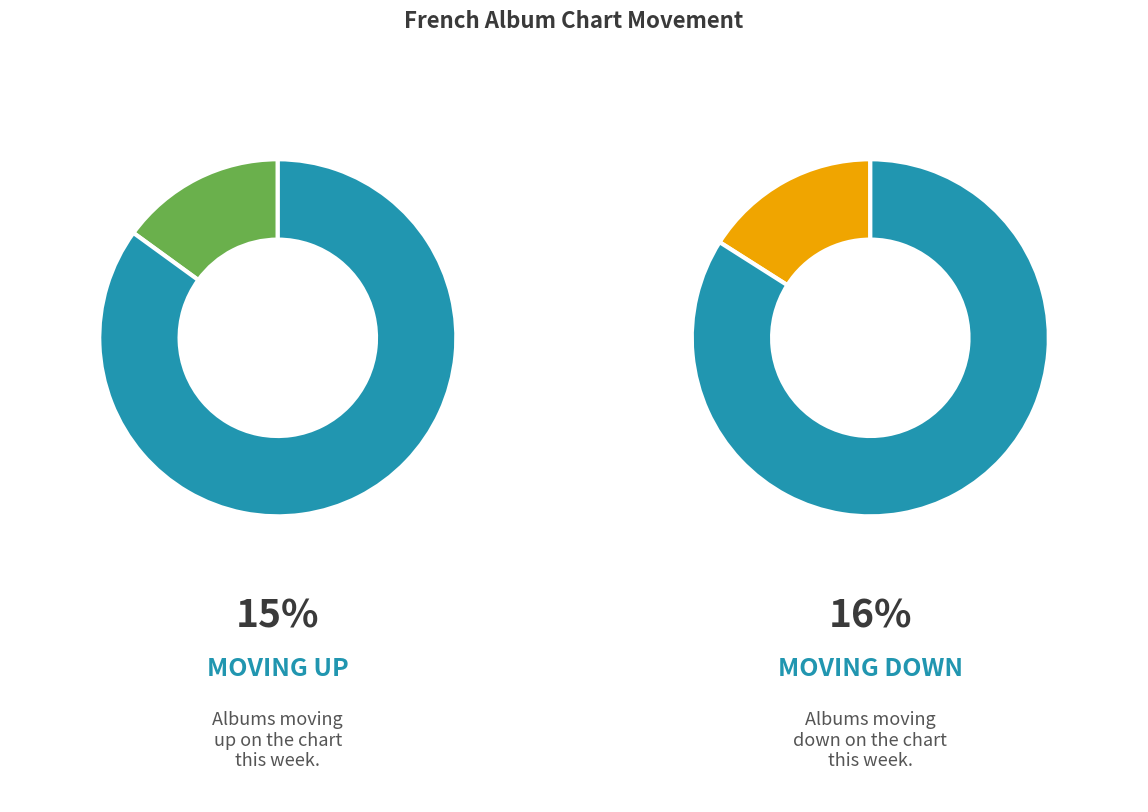

What portion of the pie excludes -?

31.0%